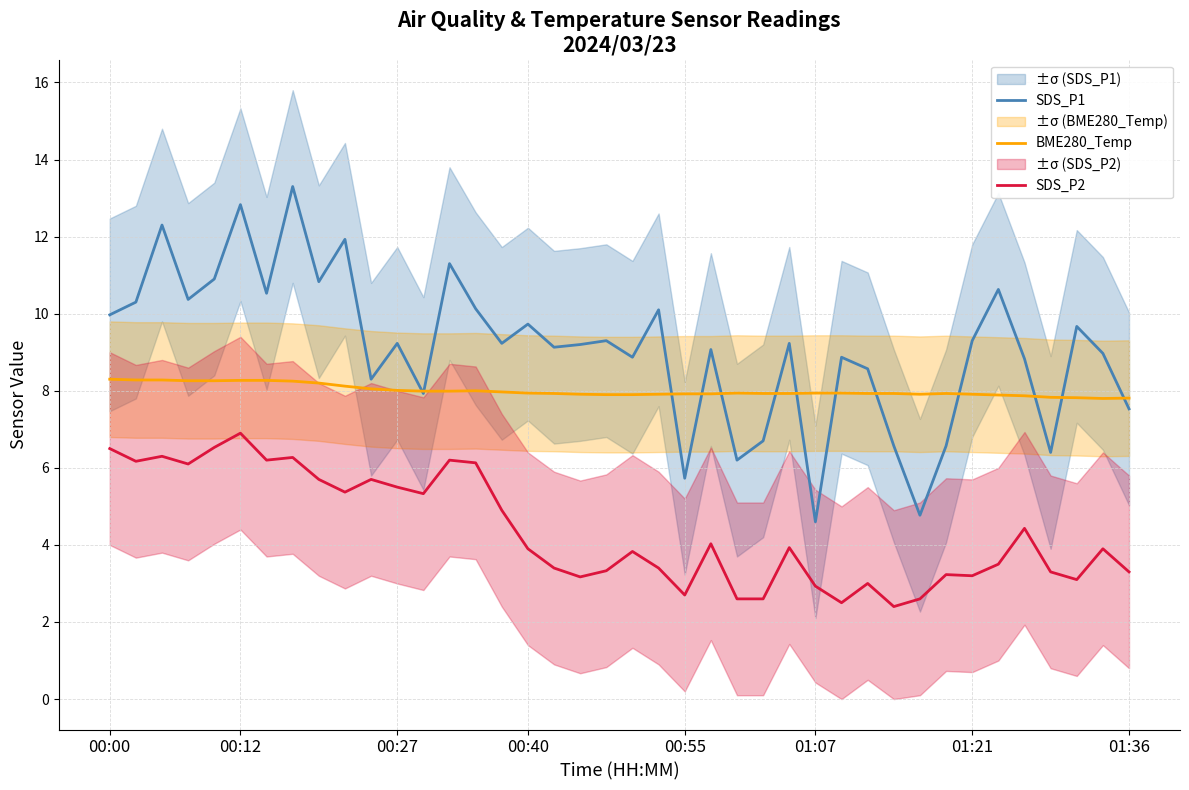

The SDS_P1 series shows 12.6 at 10. True or false?

False